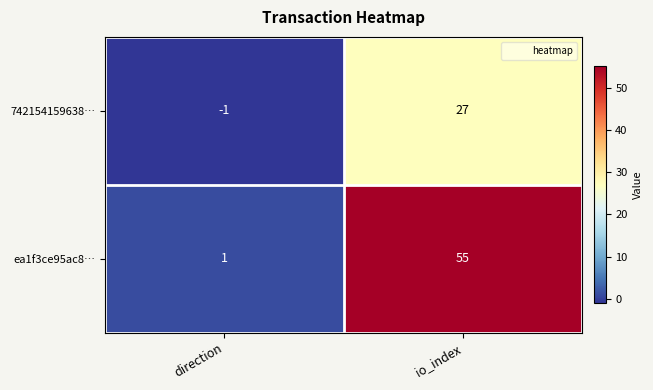

What is the sum of the ea1f3ce95ac8… values at direction and io_index?

56